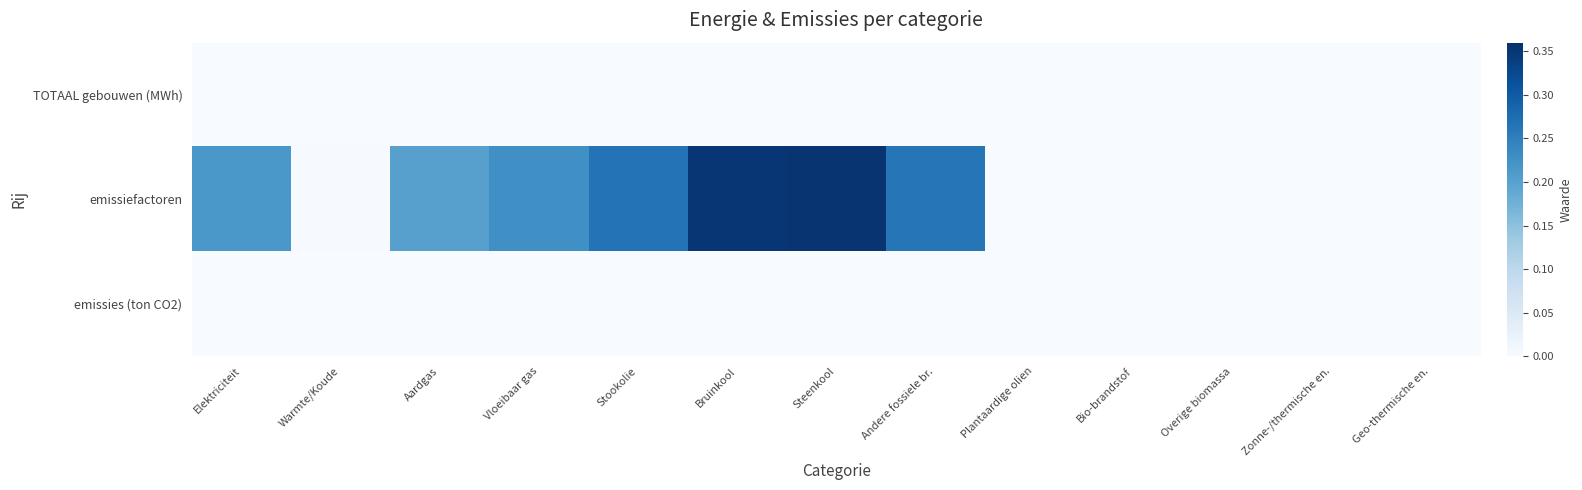

Which has a higher value, Zonne-/thermische en. or Bio-brandstof?

Zonne-/thermische en.